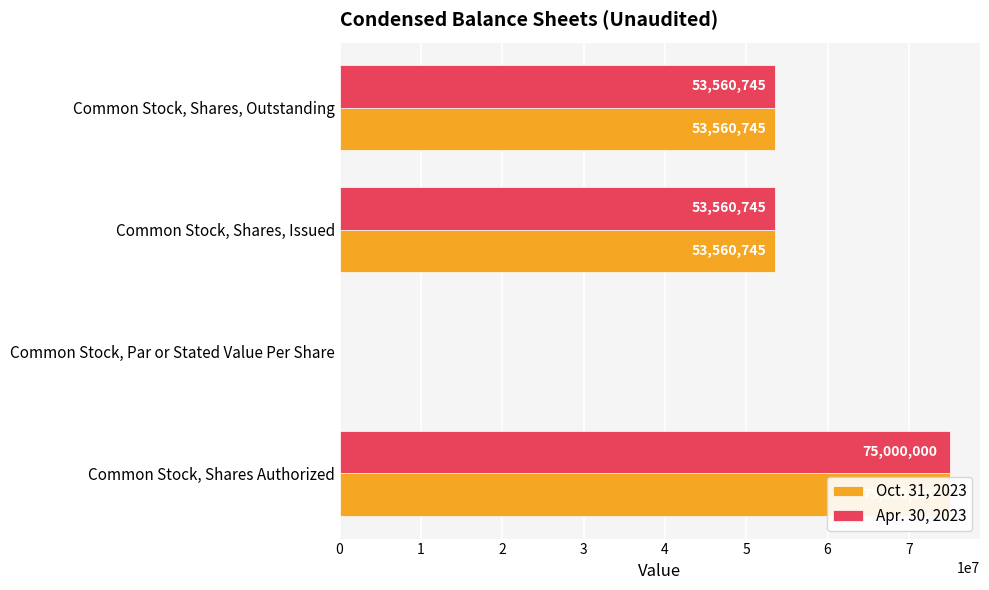

How many bars are there in total?

8